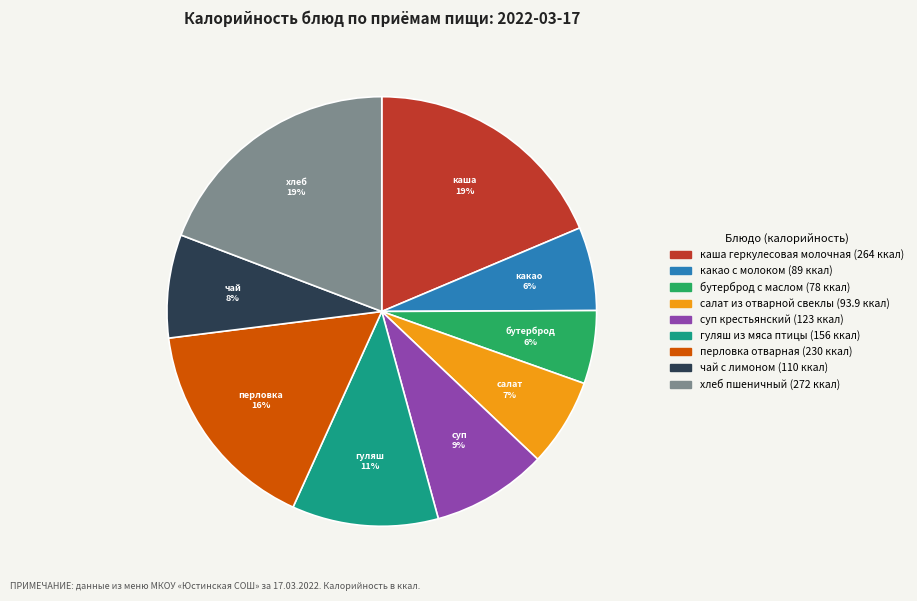

The каша геркулесовая молочная slice represents 19% of the pie. True or false?

True